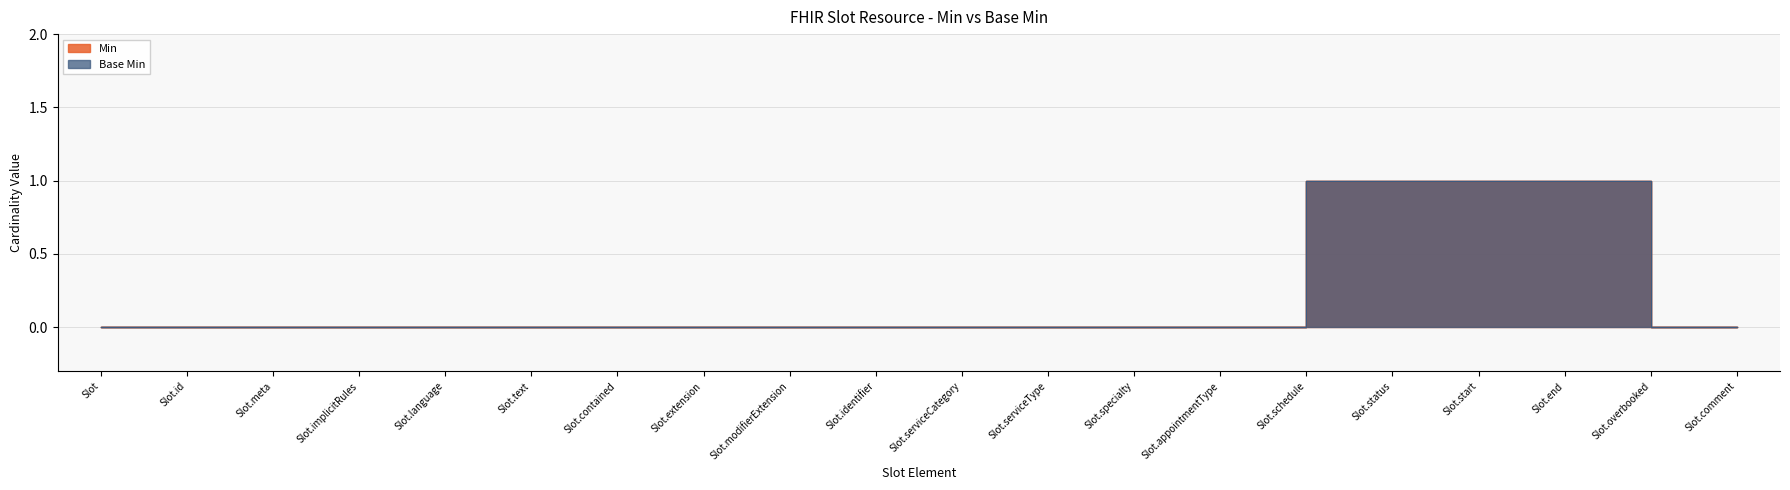

True or false: Min and Base Min intersect in this chart.

False